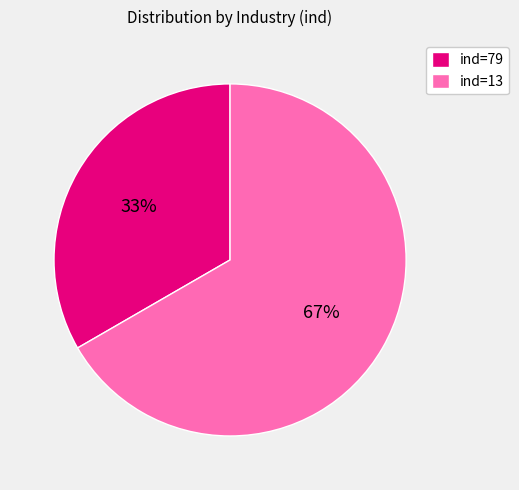

To the nearest percent, what is the average slice percentage?

50%